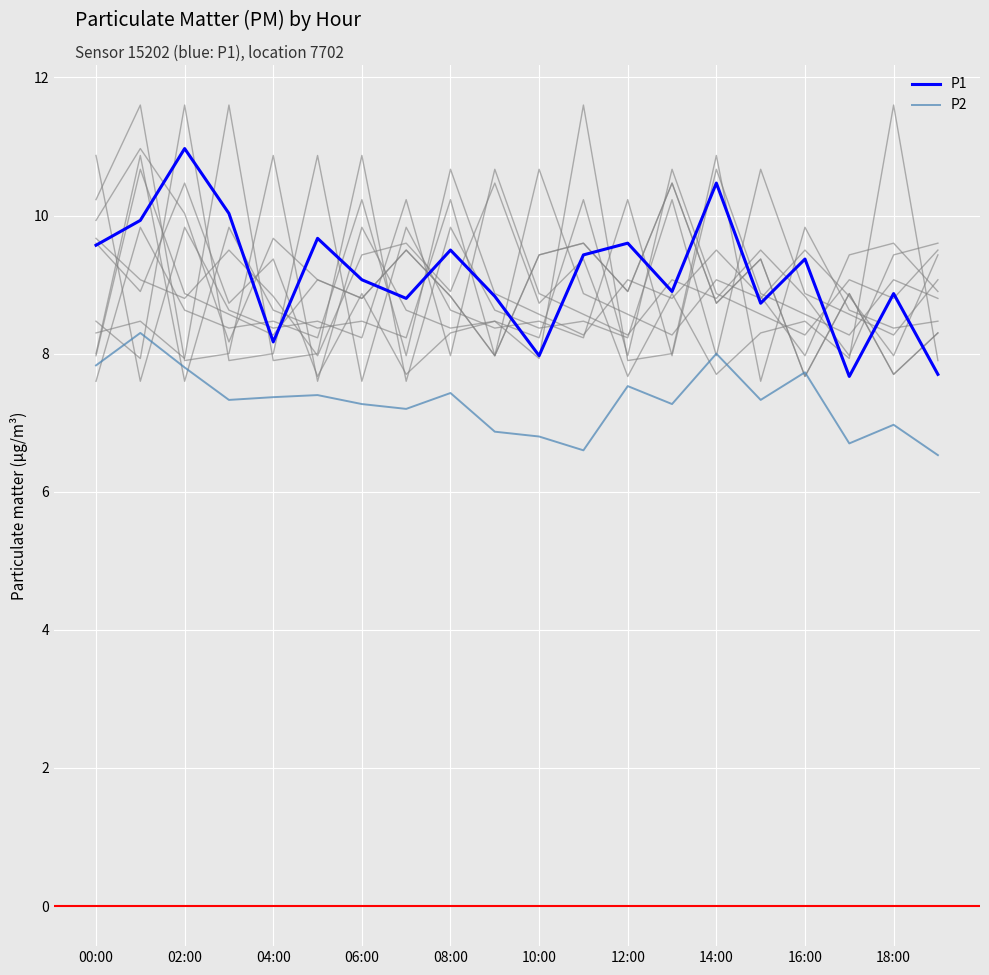

What is the value of the P1 point at the 14th from the left?

8.9